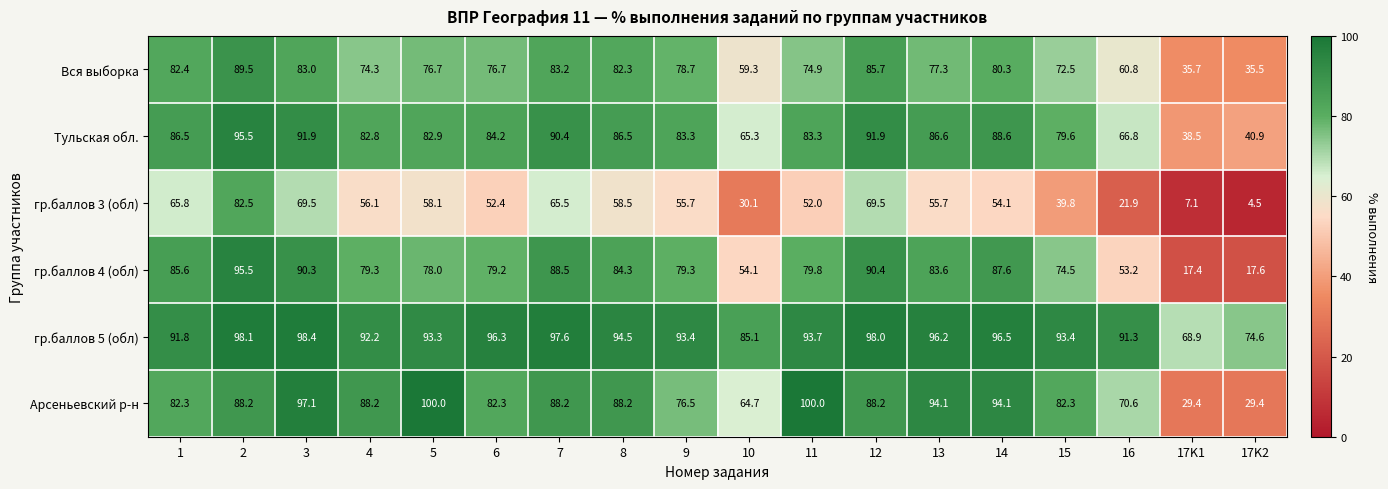

What is the spread (max minus min) of values at 11?

48.0